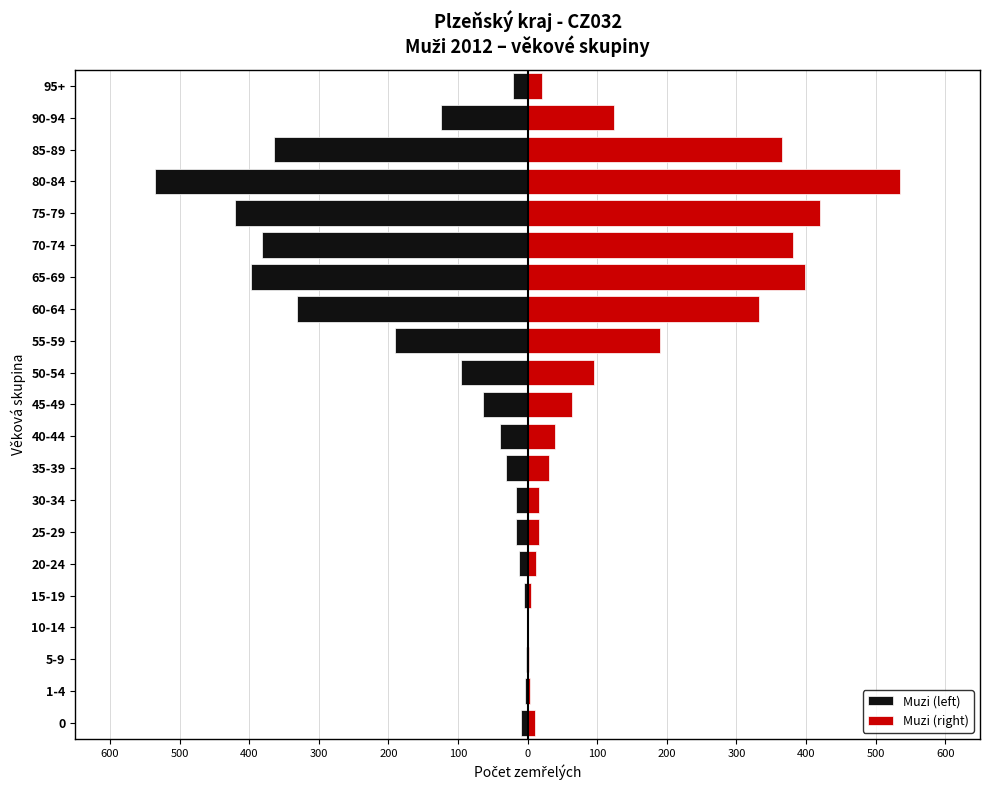

Which series has the largest total across all categories?

Muzi (right)